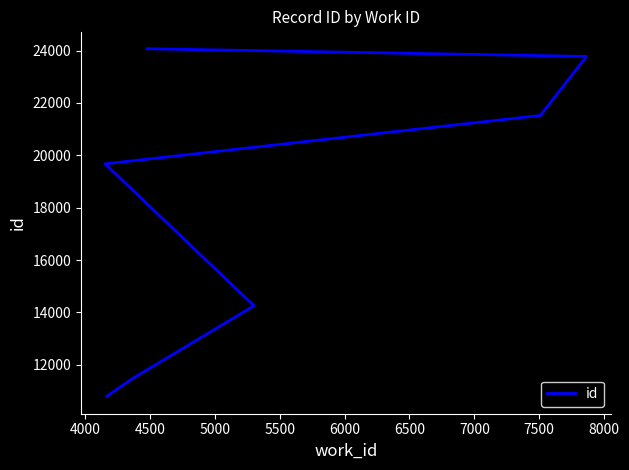

Reading right to left, extract all data points from this chart.

24073	23778	21524	19677	14257	11457	10797